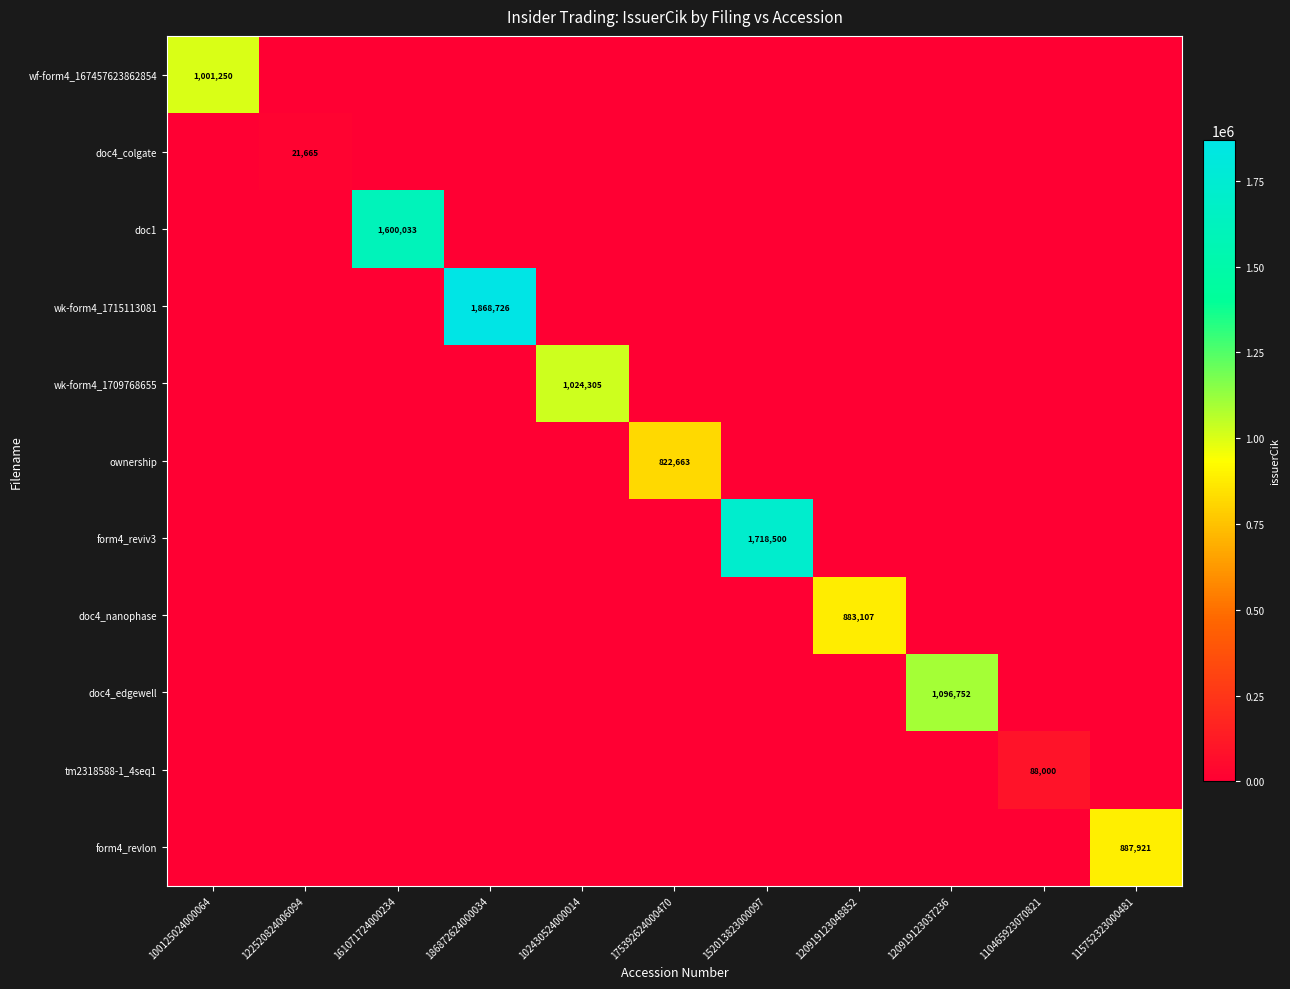

The wk-form4_1715113081 series shows 3186091 at 186872624000034. True or false?

False